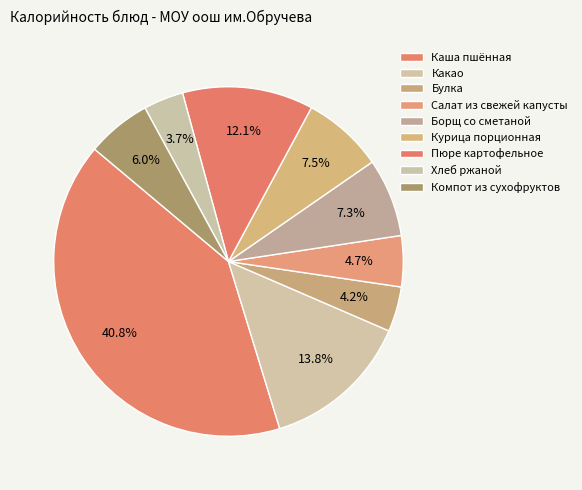

How many slices are in this pie chart?

9